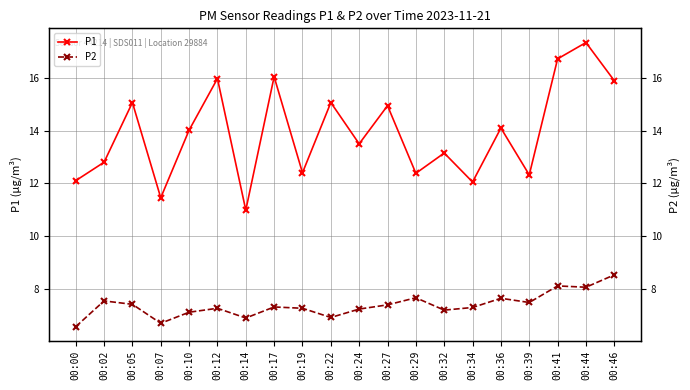

True or false: P2 and P1 intersect in this chart.

False